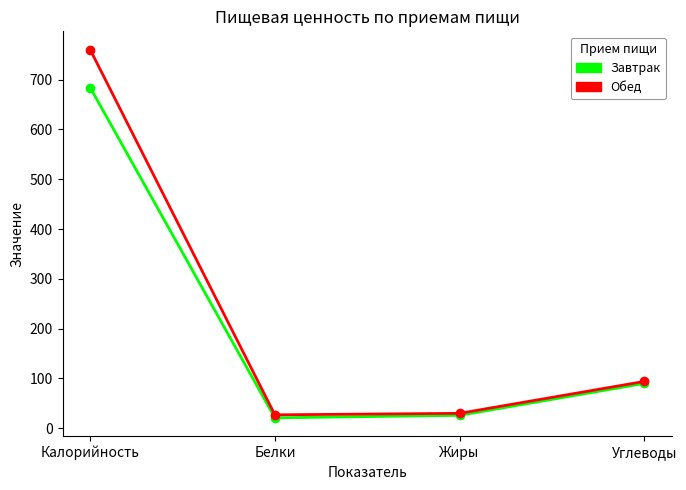

Where is Завтрак nearest to the value 352?

Углеводы